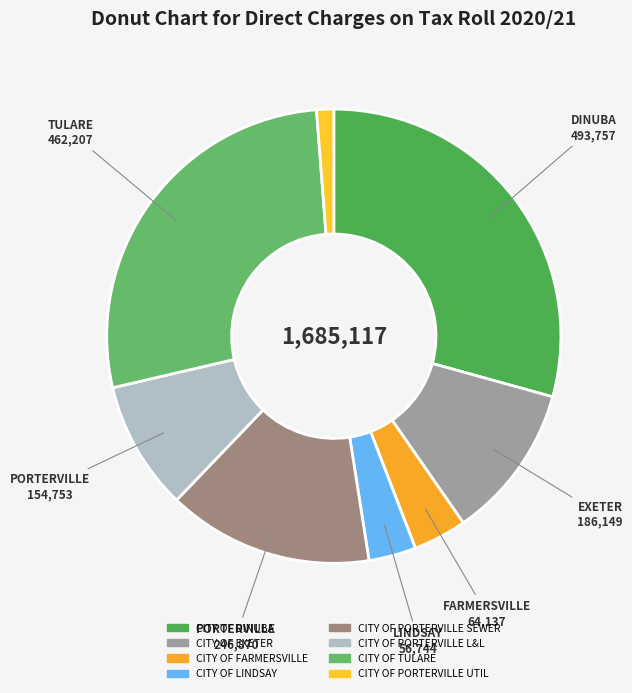

How many segments does this pie chart have?

8